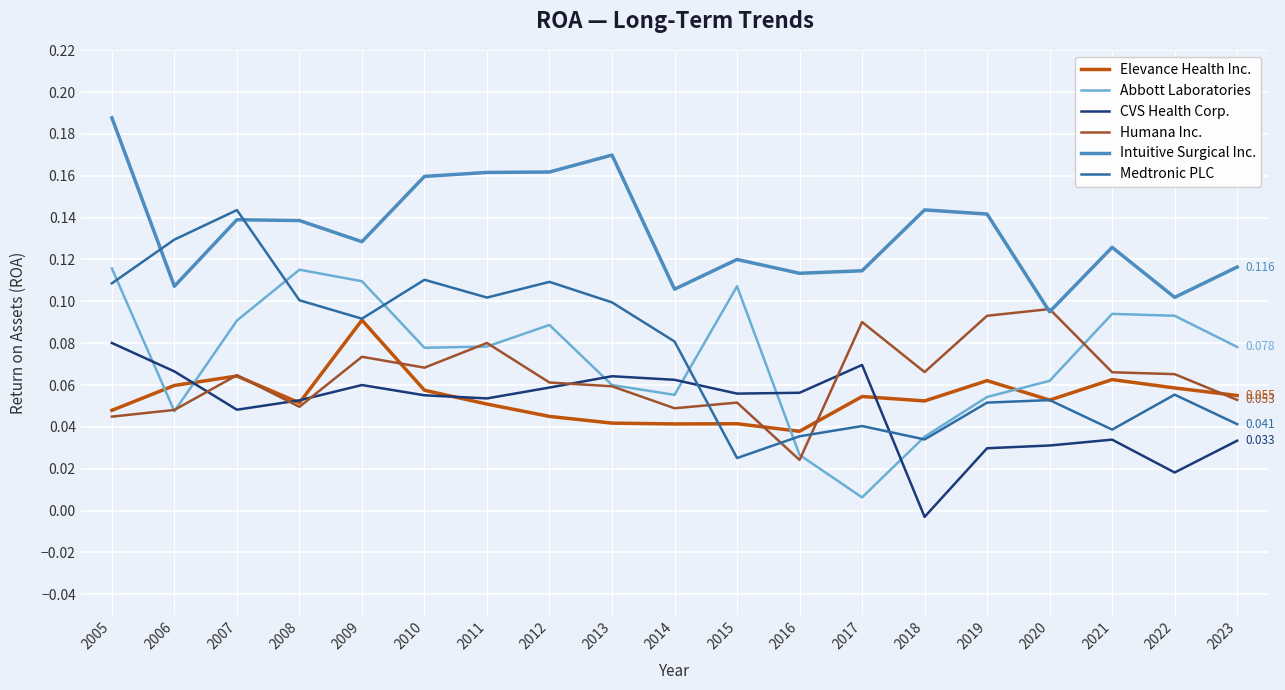

Between 2016 and 2019, which series saw the biggest shift?

Humana Inc.